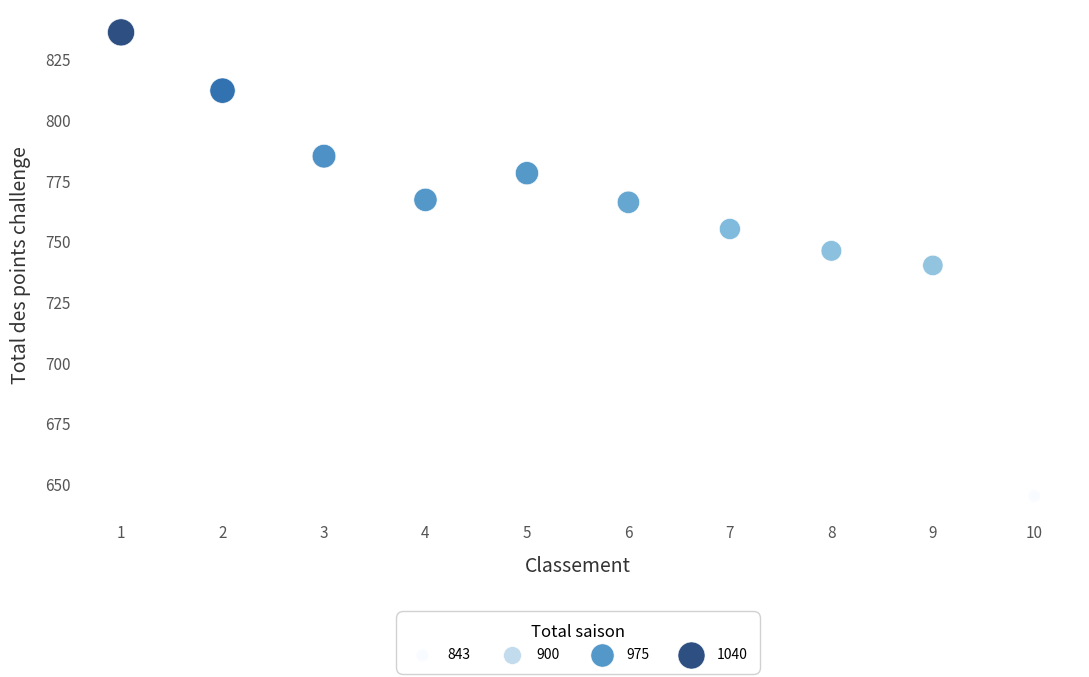

What is the range of Y values (max minus min)?

191